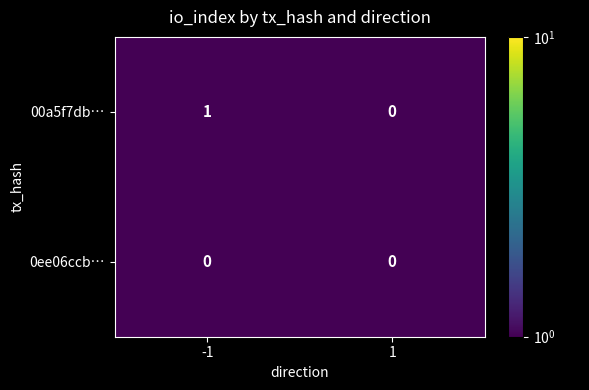

What is the smallest value displayed?

0